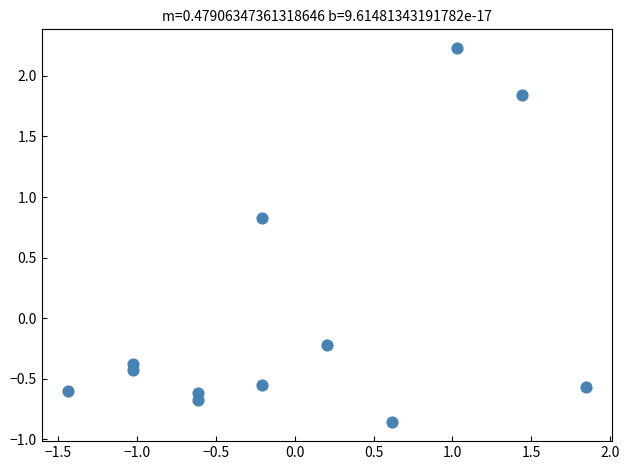

What is the range of Y values (max minus min)?

3.1